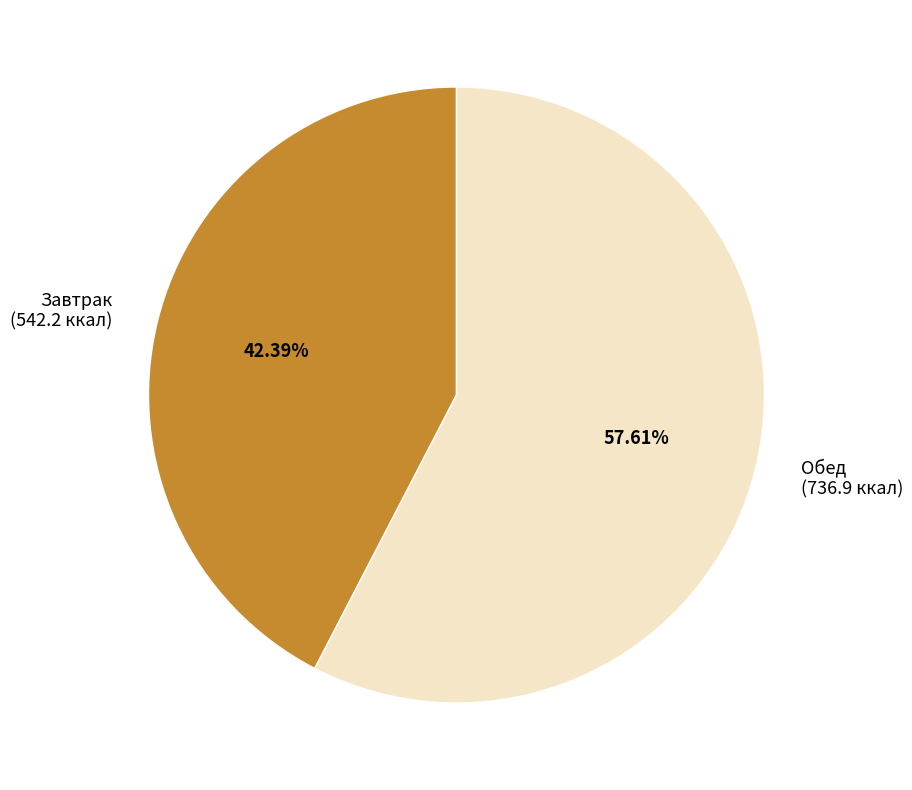

The Завтрак slice represents 33% of the pie. True or false?

False